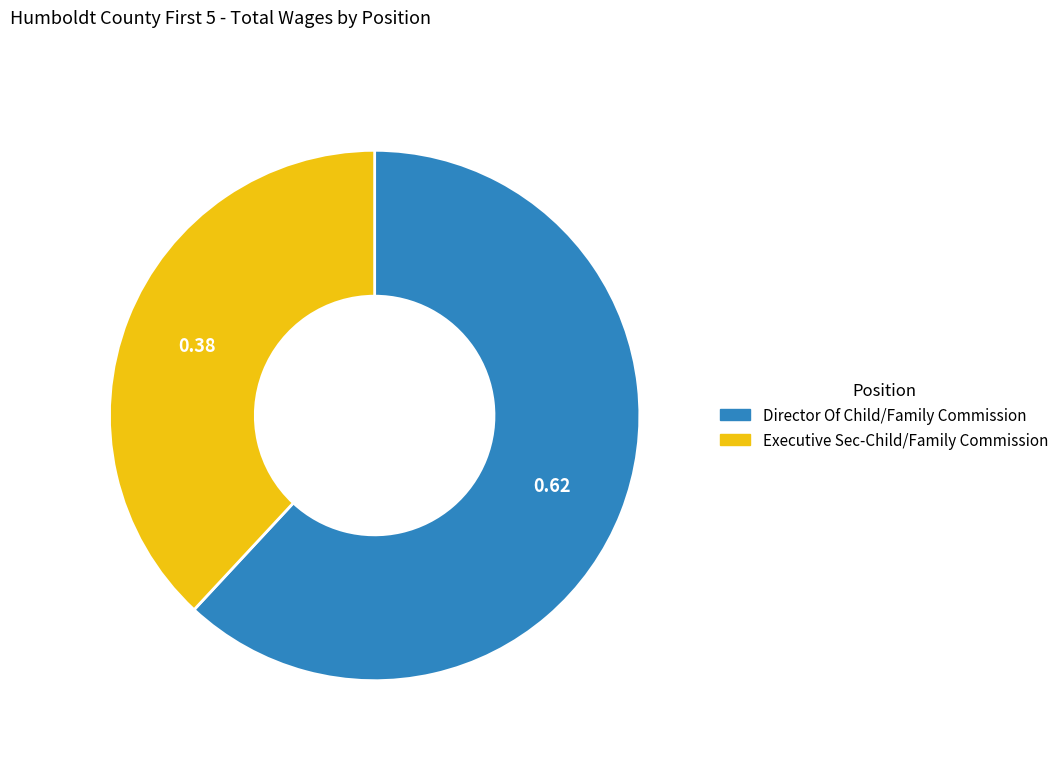

Does Director Of Child/Family Commission represent more than half of the total?

Yes